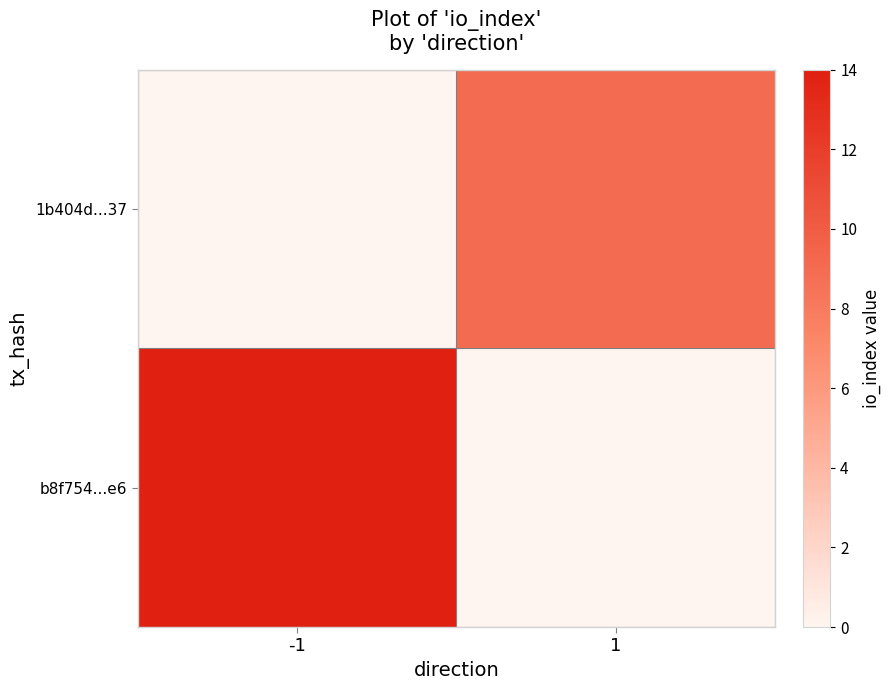

How many series are shown in this chart?

2